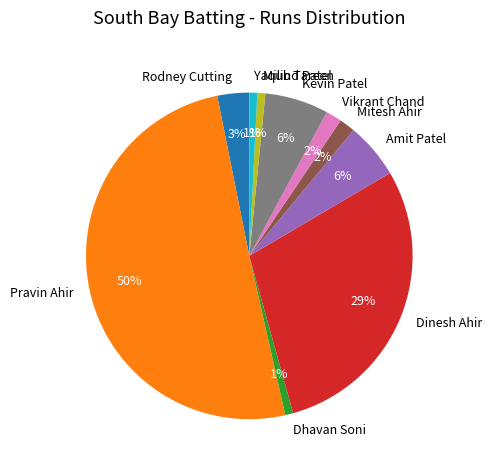

Does Rodney Cutting account for over 50% of the chart?

No